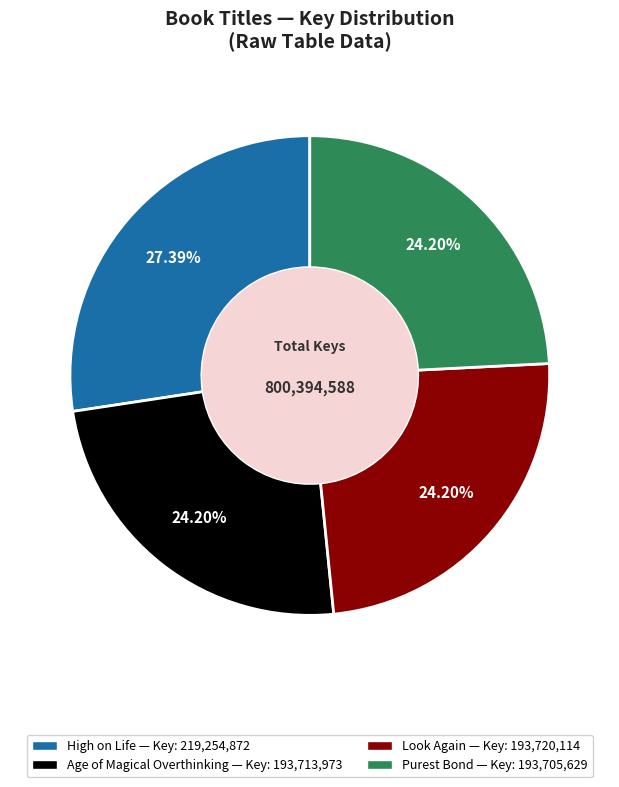

How much of the chart is everything except Look Again?

75.8%